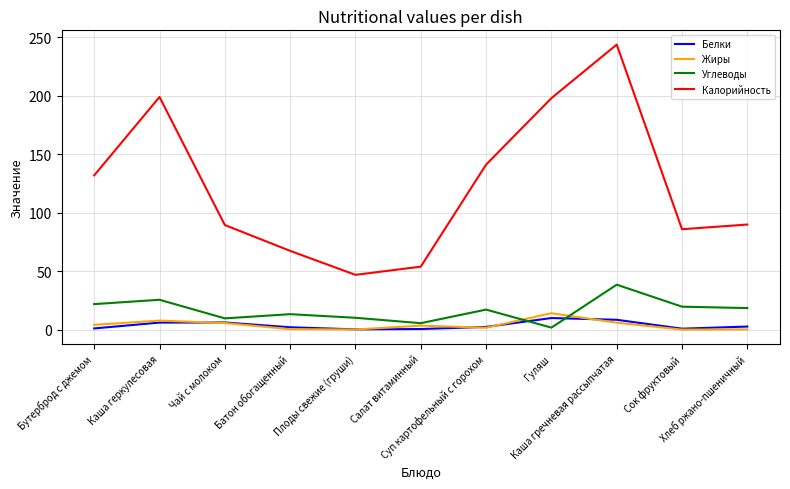

What is the total value across all series at Чай с молоком?

111.5